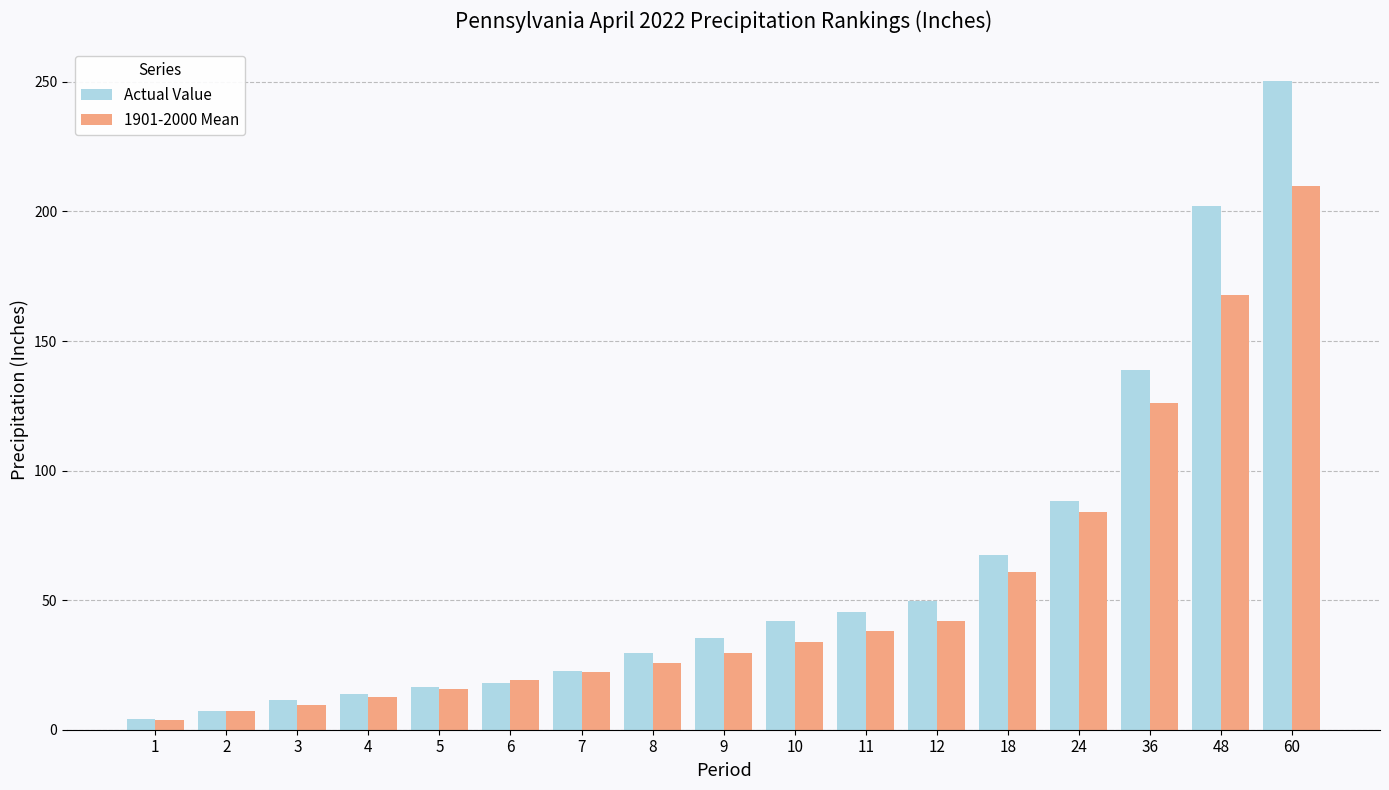

Which series has the widest spread of values?

Actual Value